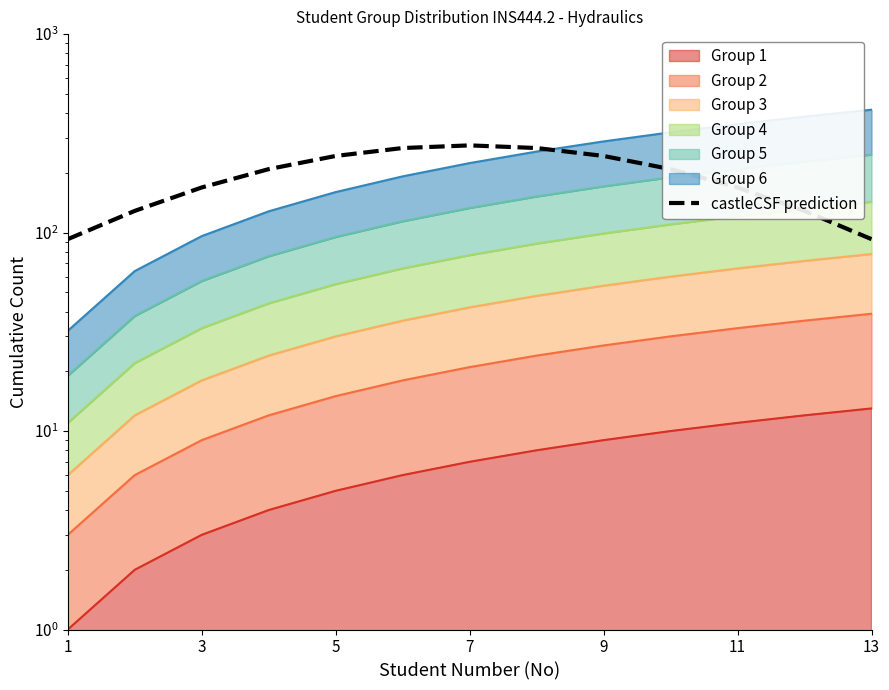

Where is the data nearest to the value 183?

3